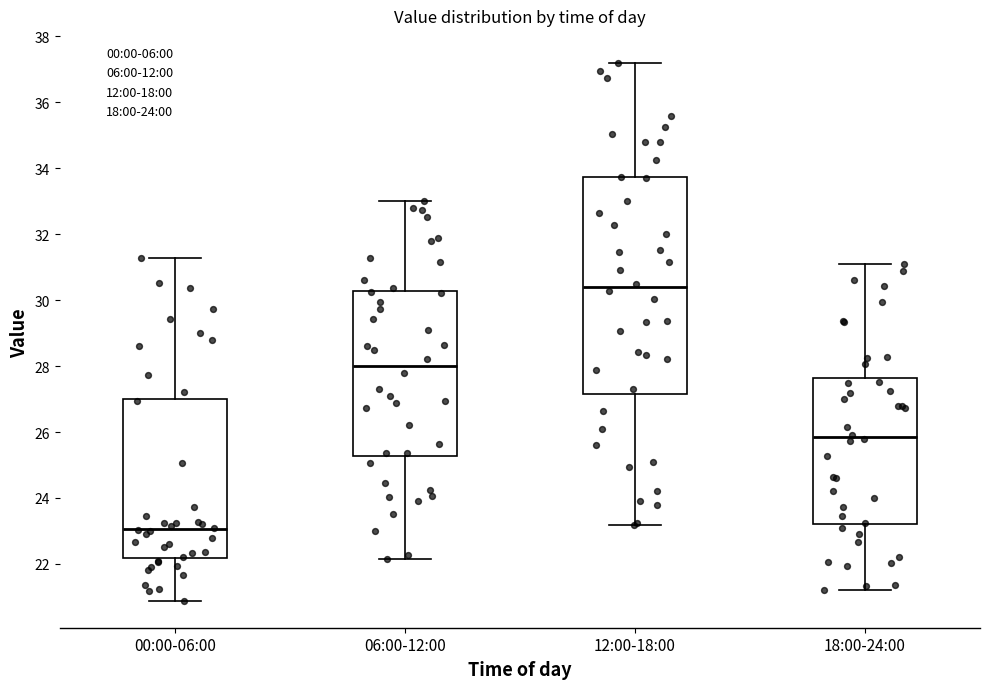

Reading left to right, transcribe this box plot: for each box, give where its median line is, the range the box spans, and where its two whiskers end, as read against the y-axis. The values are not printed on the chart, so give them approximately, as read against the axis.

00:00-06:00: median 23.0, box 22.2 to 27.0, whiskers 20.8 to 31.2
06:00-12:00: median 28.0, box 25.2 to 30.2, whiskers 22.2 to 33.0
12:00-18:00: median 30.4, box 27.2 to 33.8, whiskers 23.2 to 37.2
18:00-24:00: median 25.8, box 23.2 to 27.6, whiskers 21.2 to 31.2